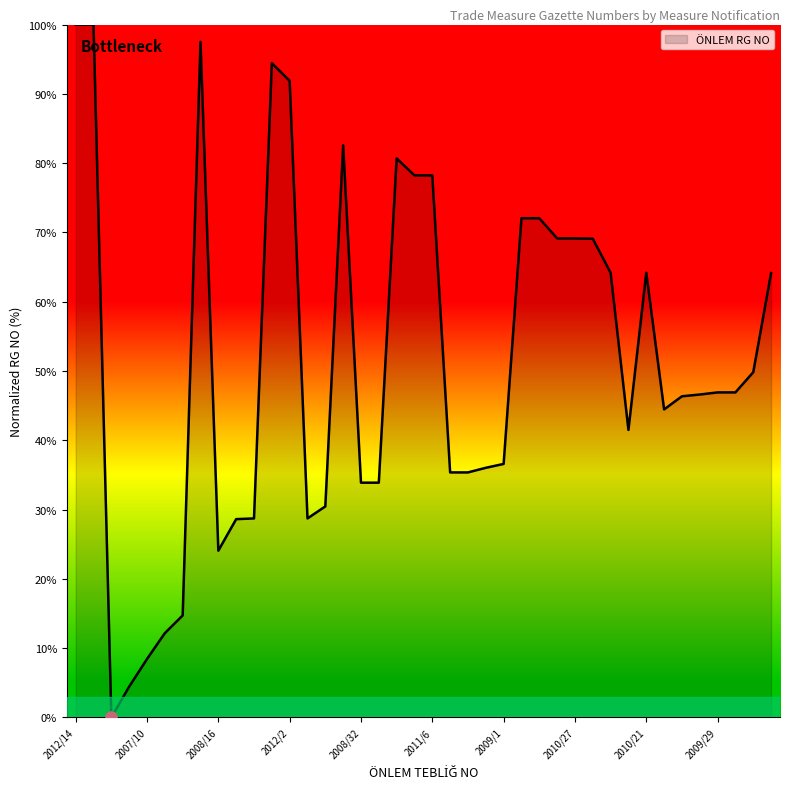

What is the difference between the maximum and minimum values?

100.0